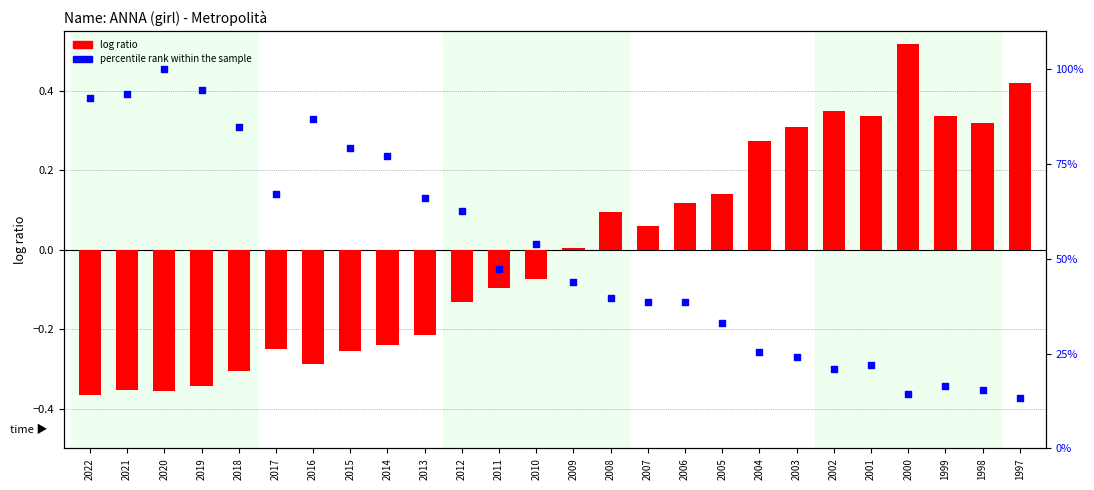

Which series has the largest total across all categories?

percentile rank within the sample